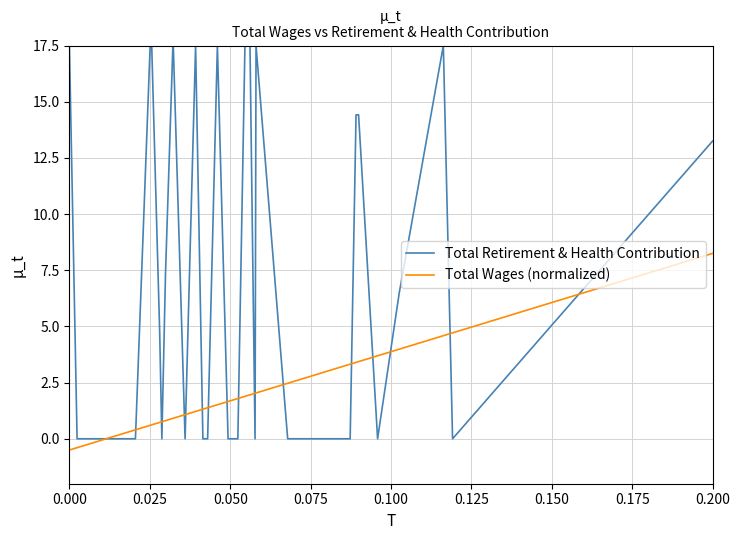

Rank the series by their maximum value, from lowest to highest.

Total Wages (normalized), Total Retirement & Health Contribution